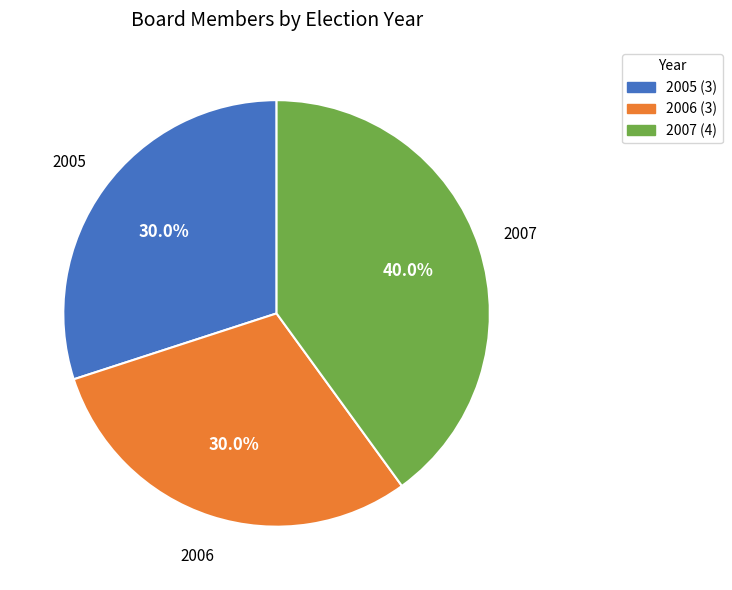

What is the largest slice in the pie chart?

2007 (4)